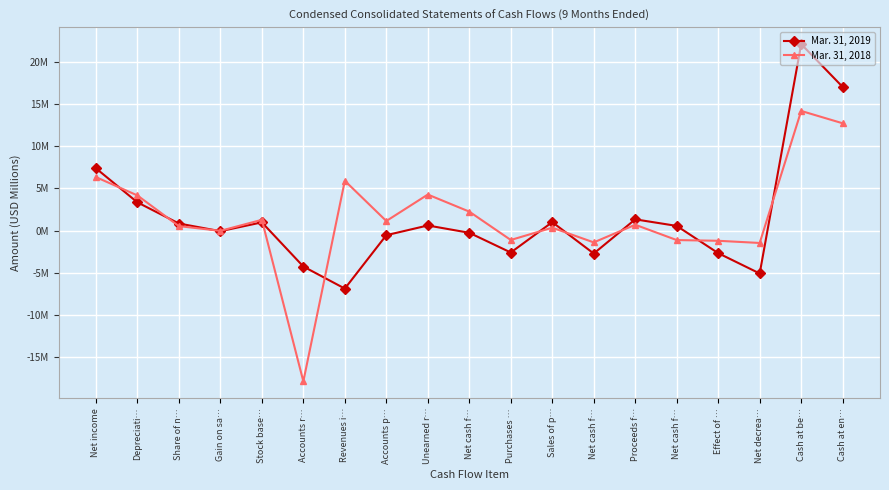

At which label is Mar. 31, 2018 closest to -1?

Purchases …